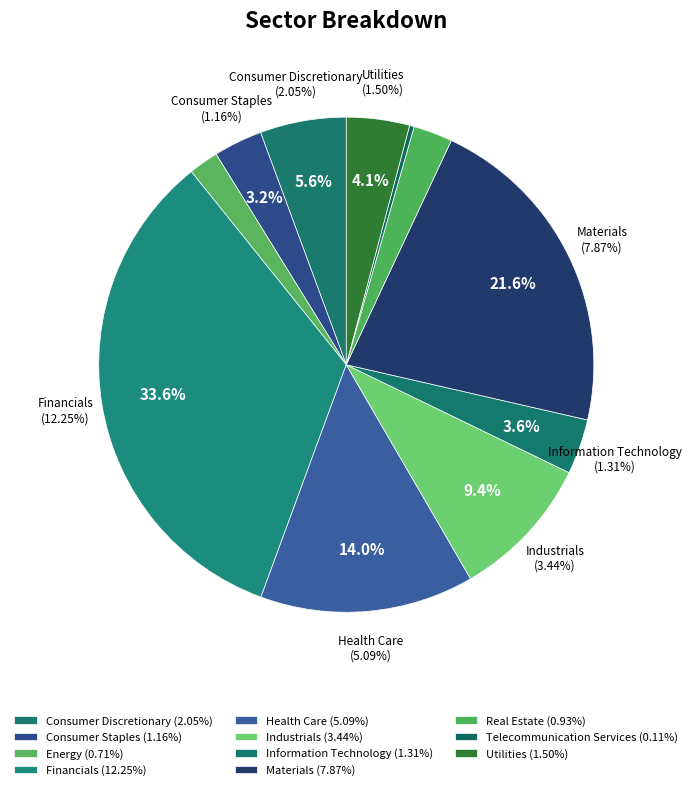

To the nearest percent, what is the combined percentage of Information Technology and Consumer Staples?

7%